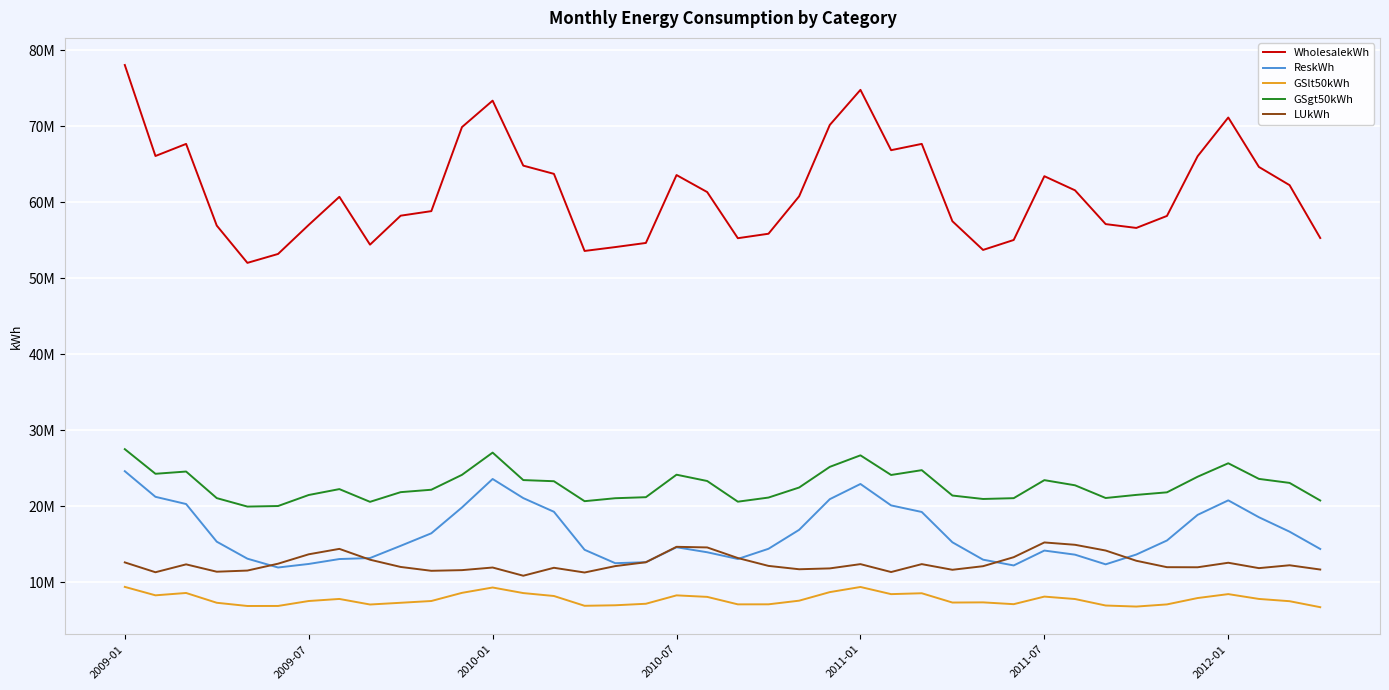

Does the chart display data point markers on the line(s)?

No